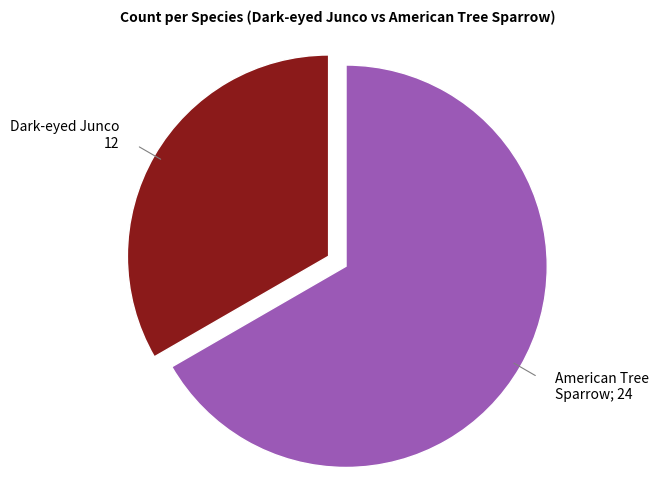

Is there any slice that represents more than half of the pie?

Yes